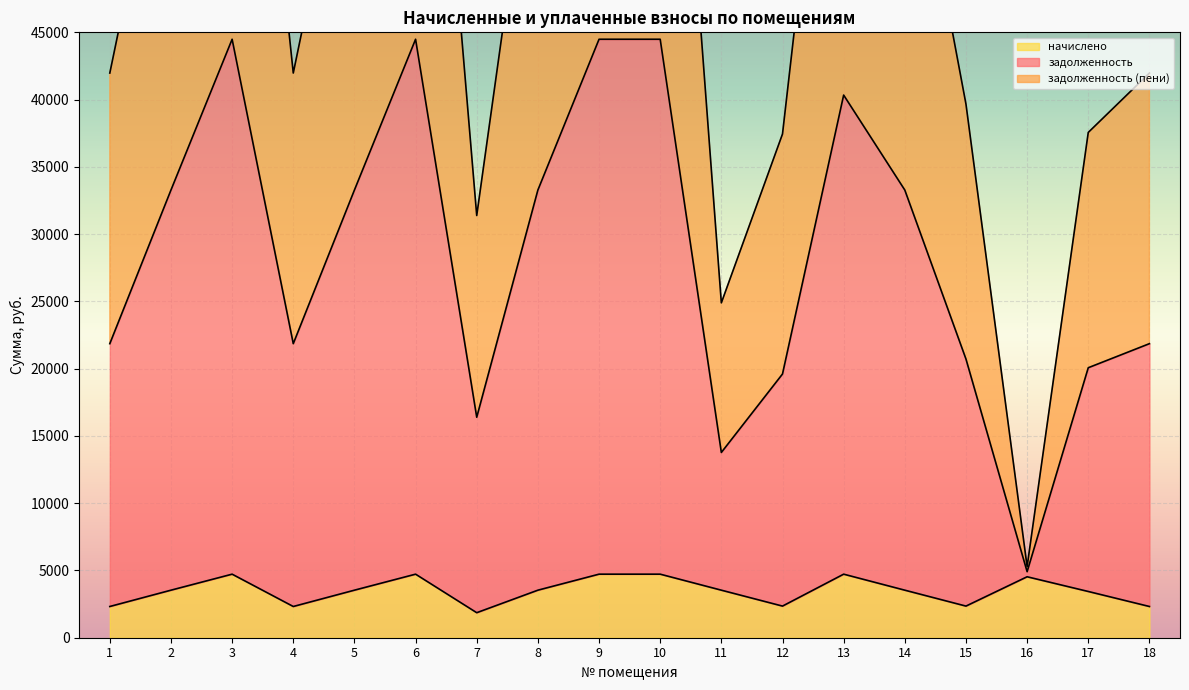

Where does the начислено series first go above 3534?

3